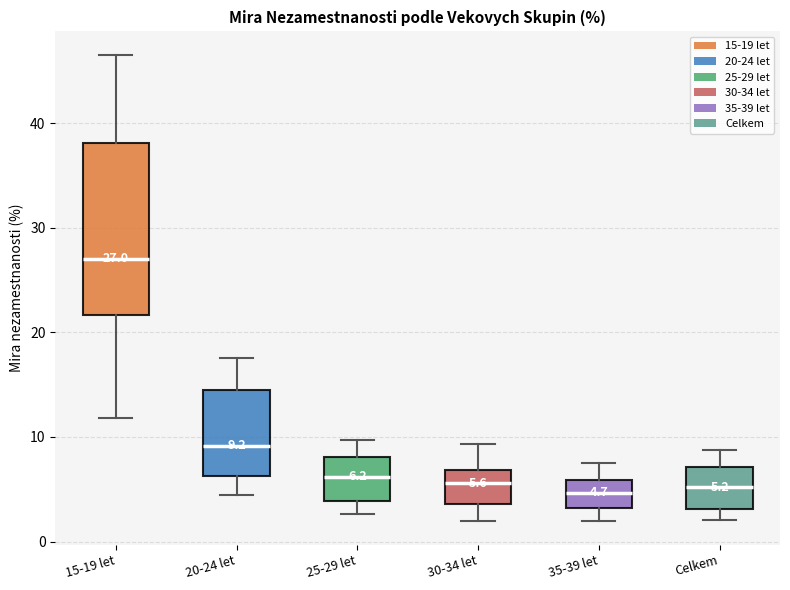

Which box has the highest median line?

15-19 let